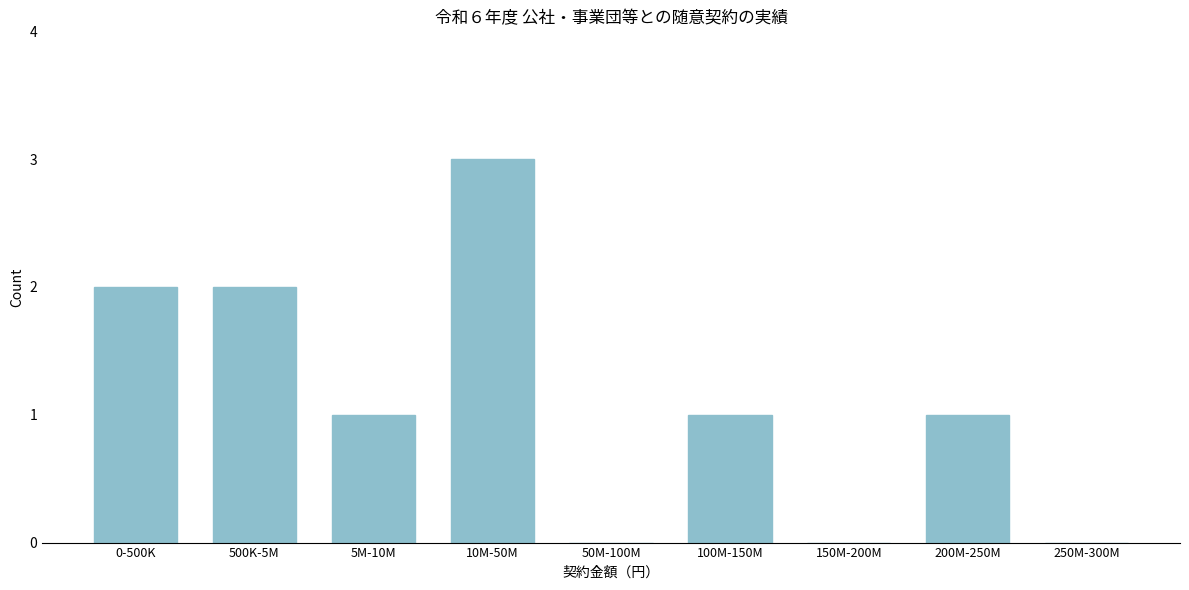

Reading left to right, transcribe all the data shown in this chart.

0-500K=2	500K-5M=2	5M-10M=1	10M-50M=3	50M-100M=0	100M-150M=1	150M-200M=0	200M-250M=1	250M-300M=0